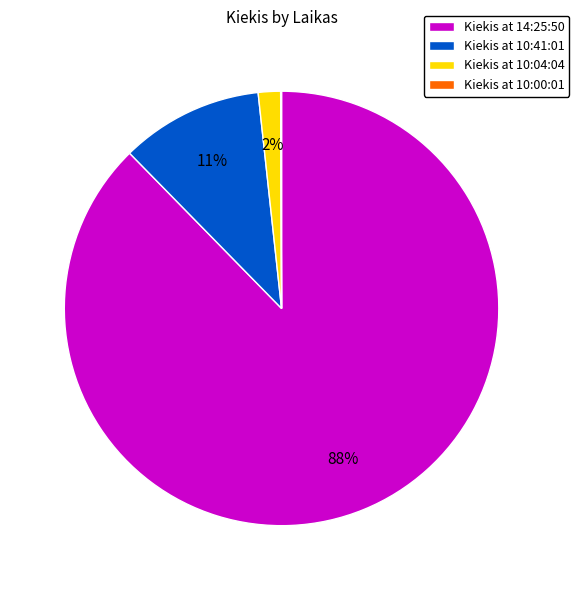

What is the majority slice?

Kiekis at 14:25:50